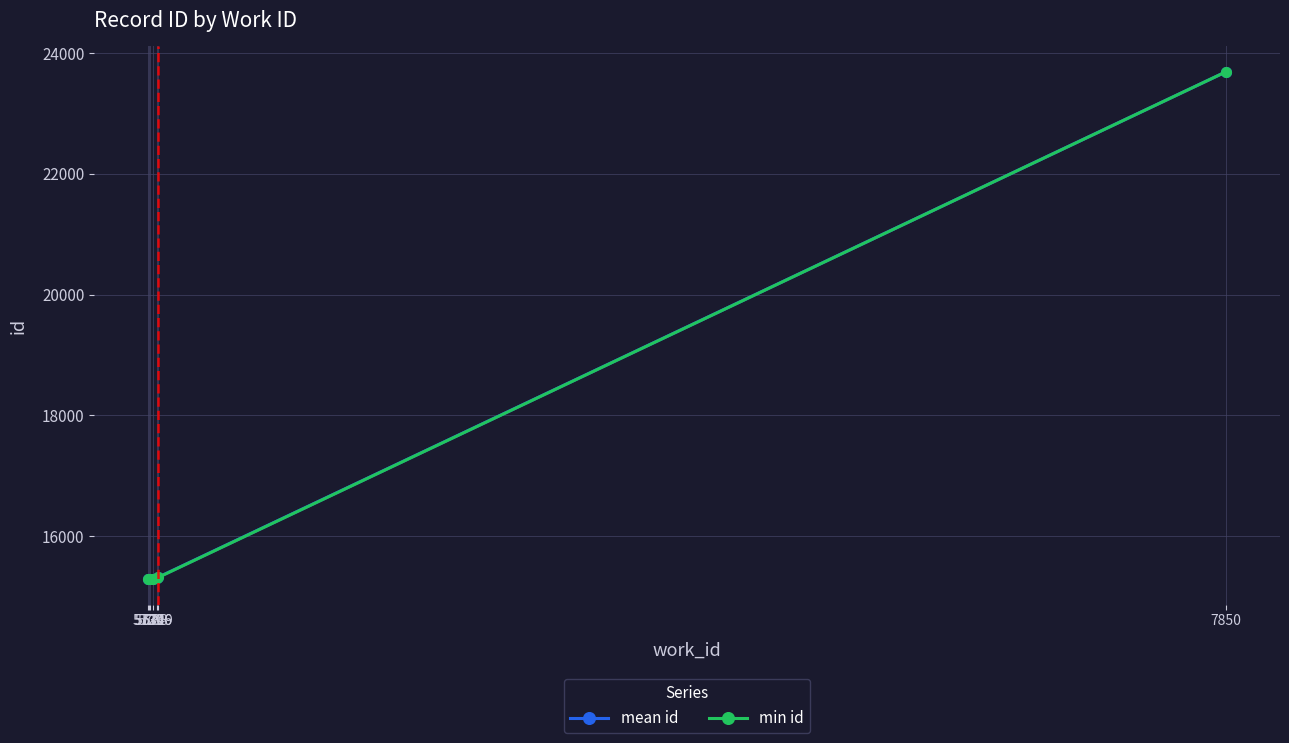

At which label does min id reach its peak?

7850